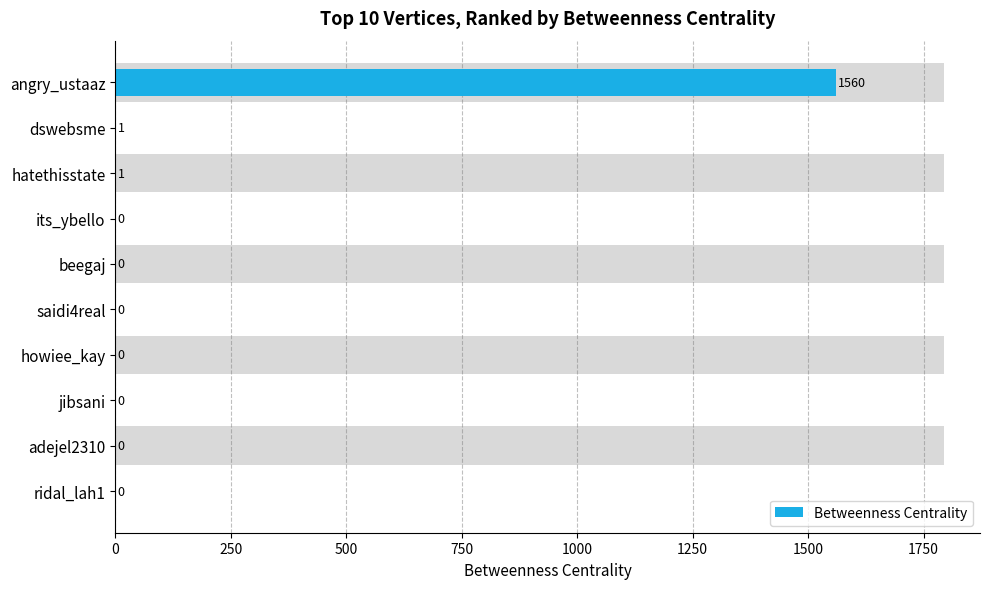

Reading left to right, extract all data points from this chart.

1560	1	1	0	0	0	0	0	0	0